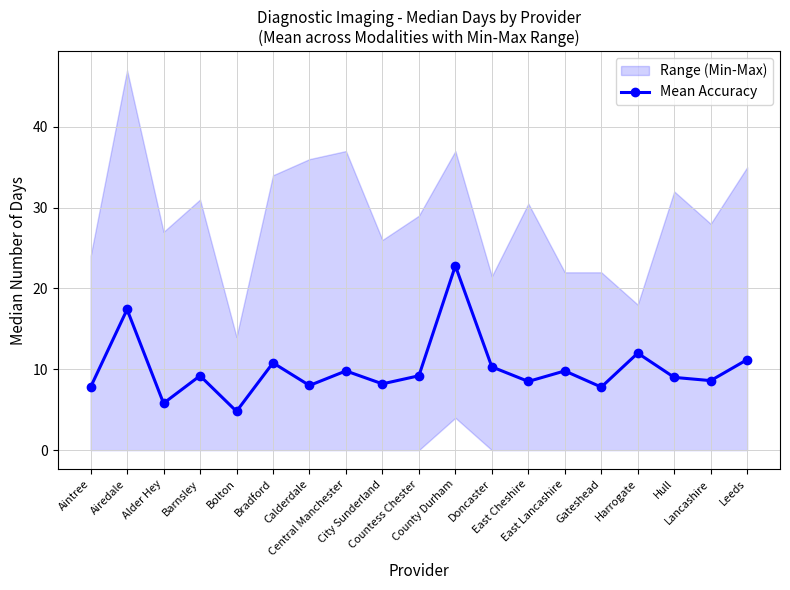

What is the greatest value displayed?

22.8